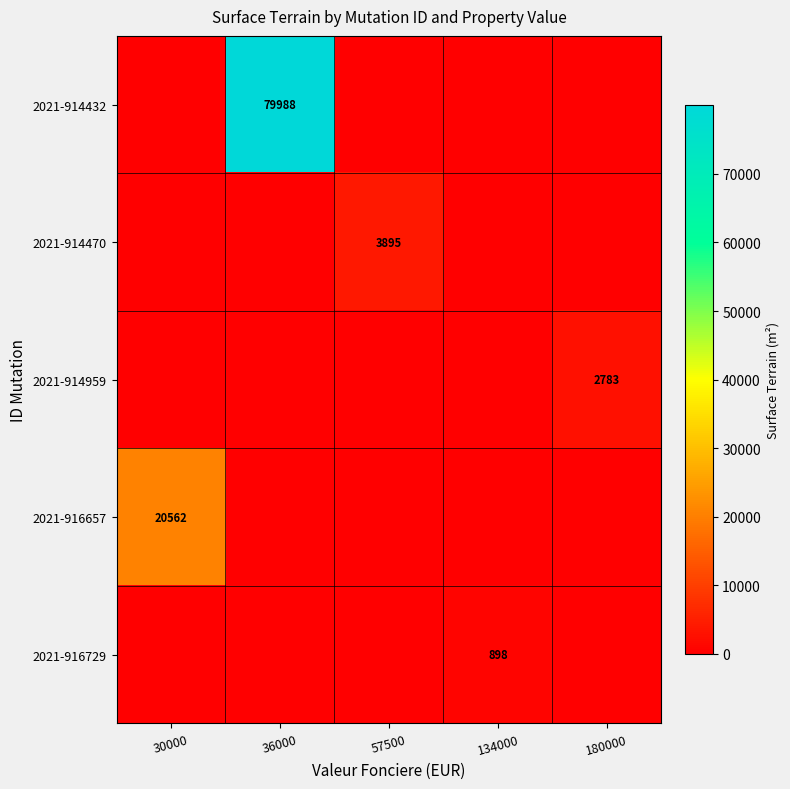

The 2021-916729 series shows 617 at 134000. True or false?

False